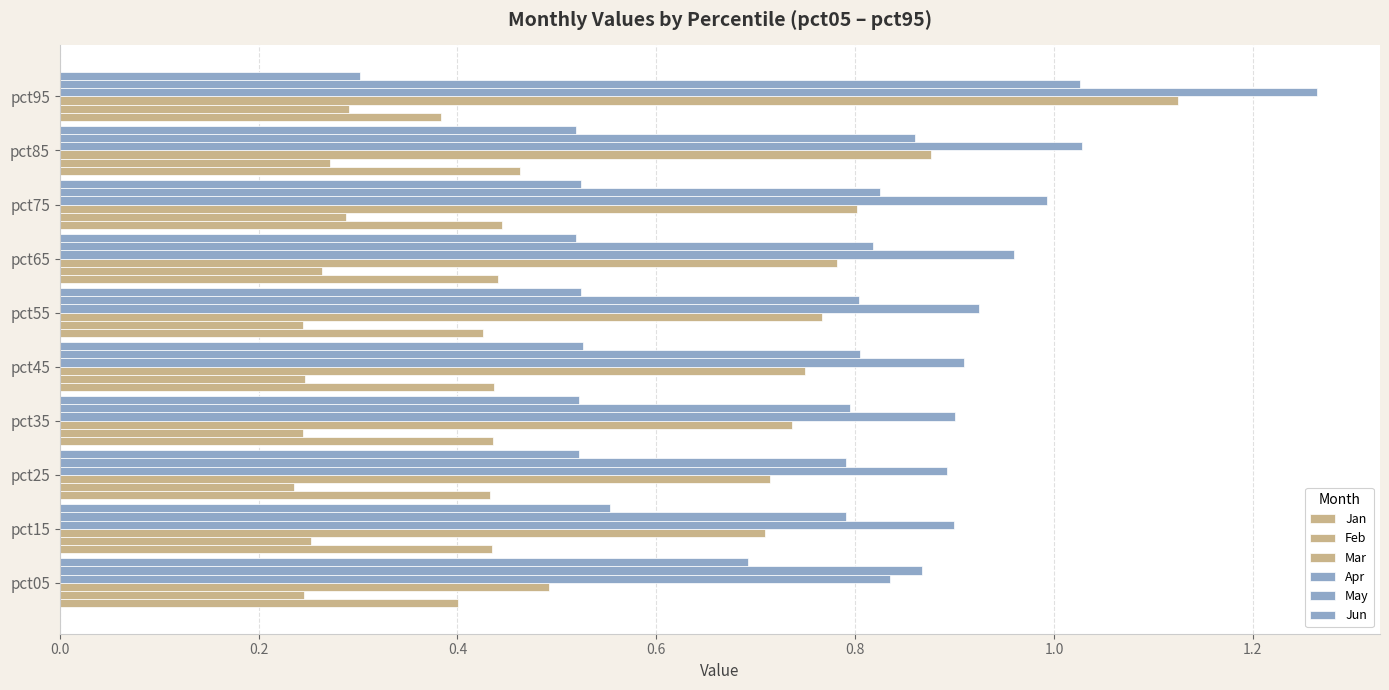

How many series are shown in this chart?

6